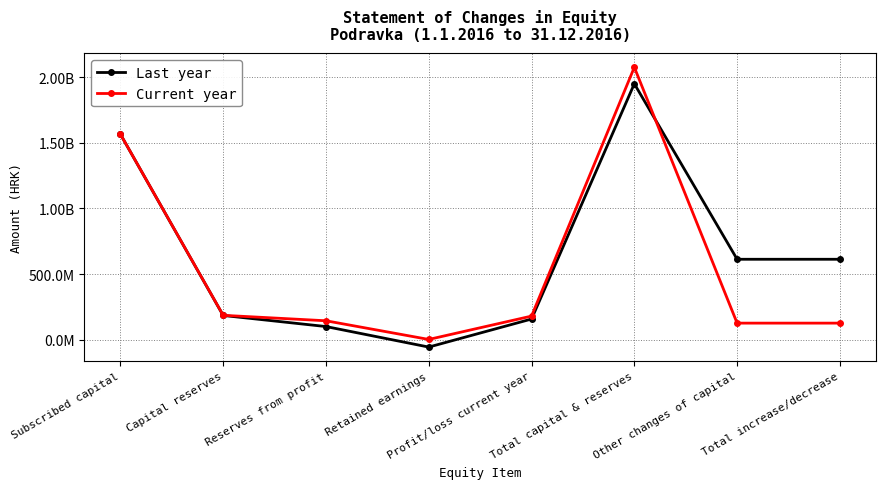

At which label does Current year first exceed 179321687?

Subscribed capital